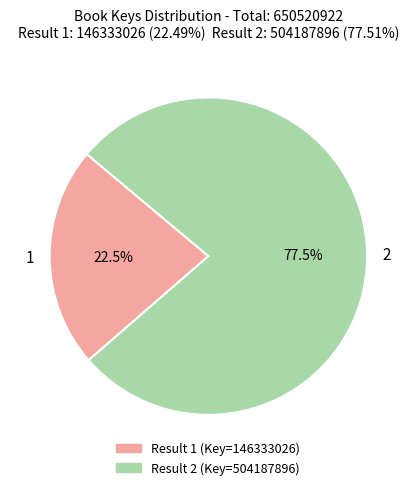

True or false: 1 accounts for 9% of the total.

False